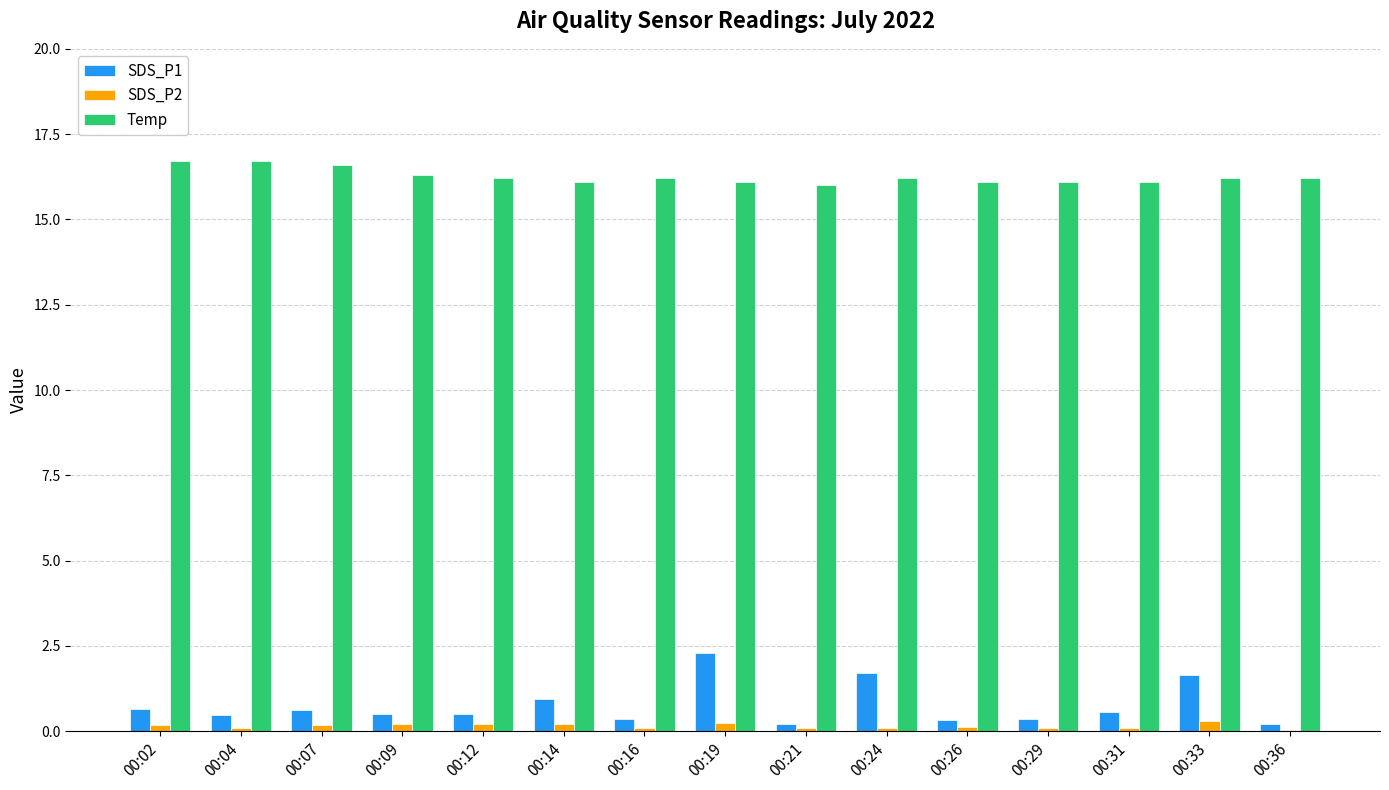

How many groups of bars are there?

15